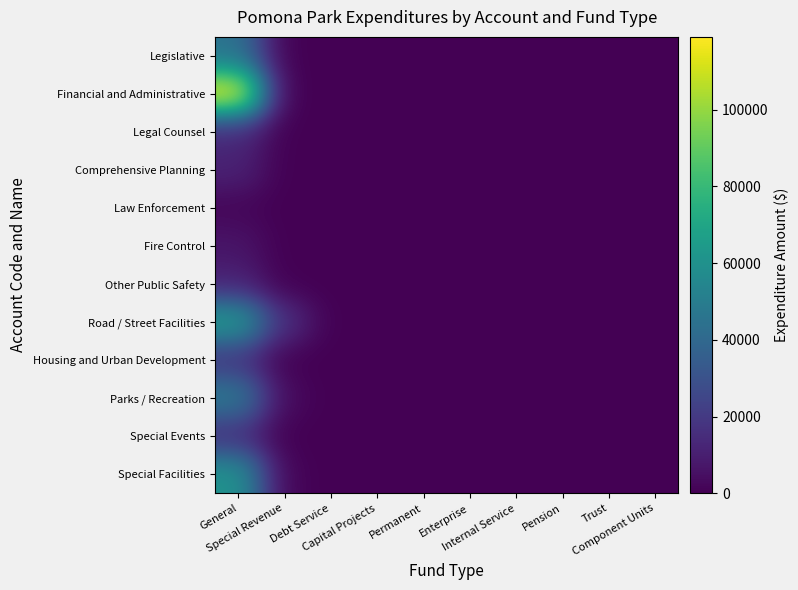

At how many categories does at least one series exceed 44991?

1